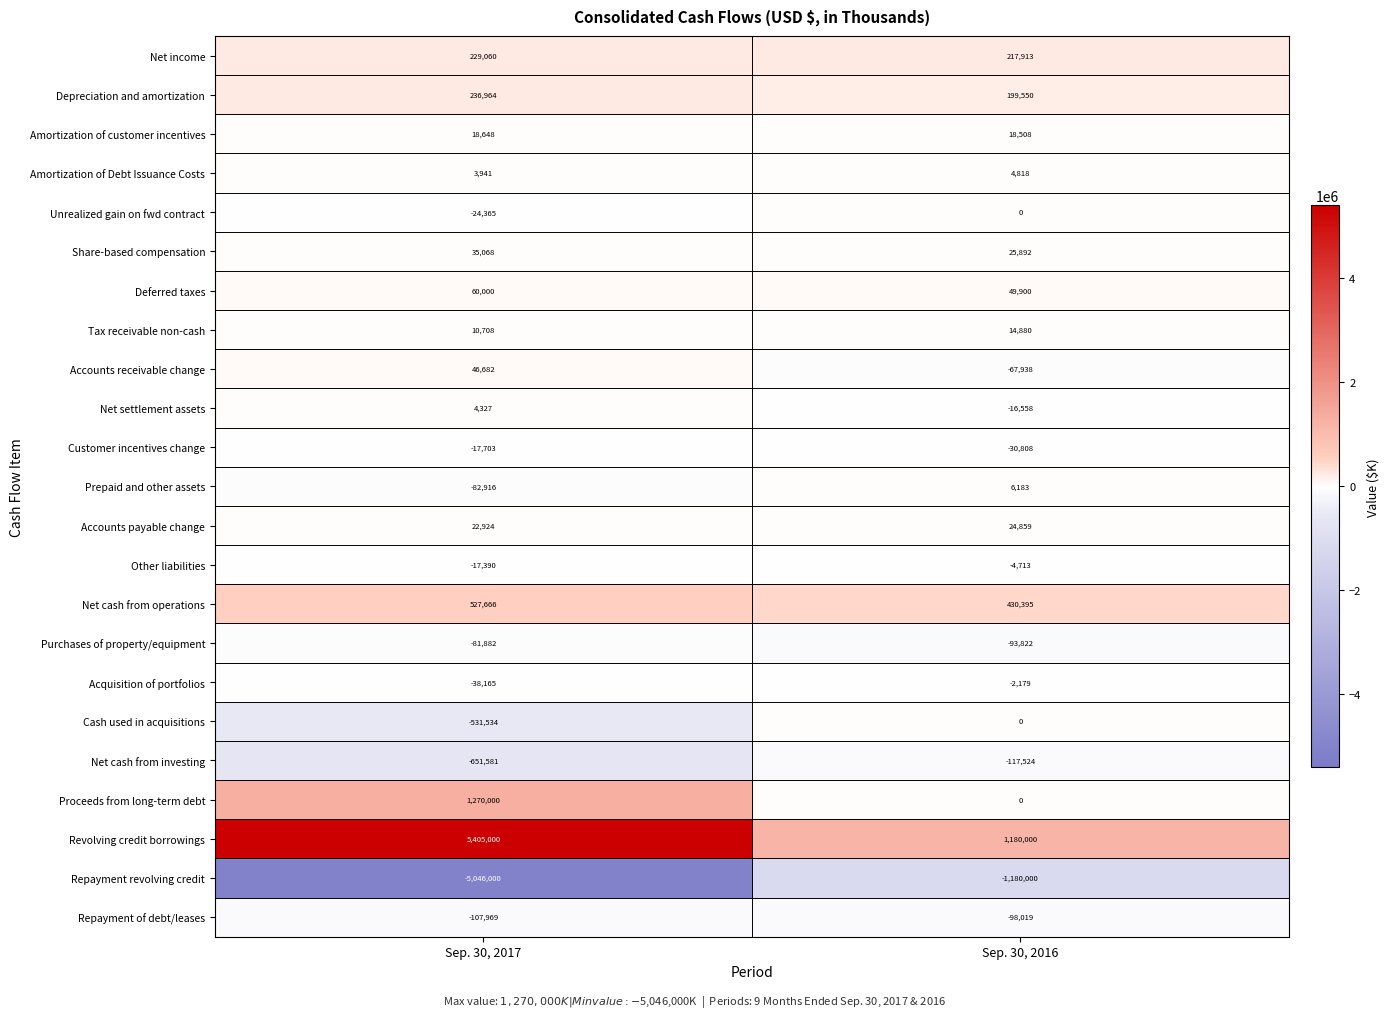

Read the Net settlement assets value at Sep. 30, 2017.

4327